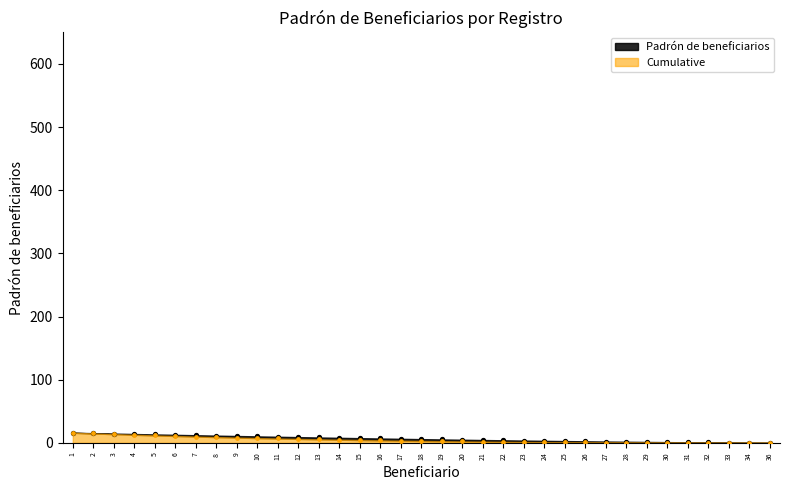

What is the change in value from 15 to 33?

-7.0